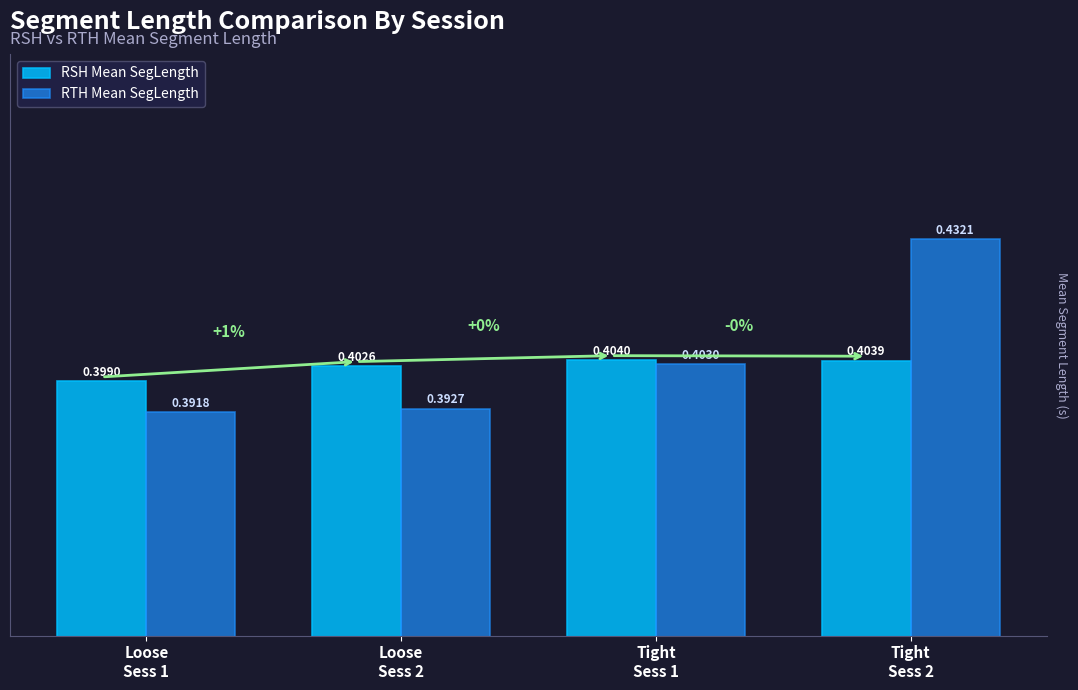

Rank the series at Loose
Sess 1 from lowest to highest value.

RTH Mean SegLength, RSH Mean SegLength